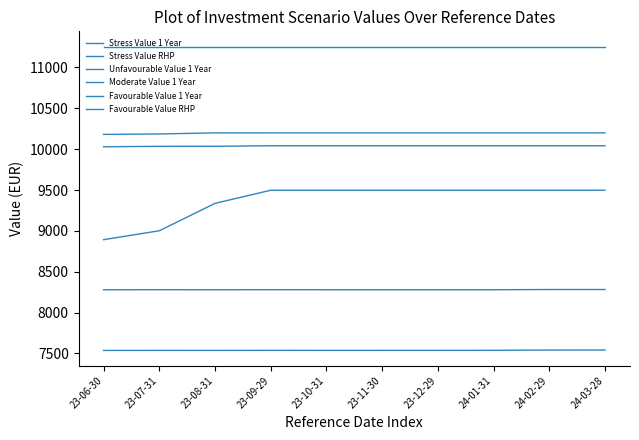

List the labels in order of Moderate Value 1 Year value, largest first.

23-10-31, 23-11-30, 23-12-29, 24-01-31, 24-02-29, 24-03-28, 23-09-29, 23-08-31, 23-07-31, 23-06-30